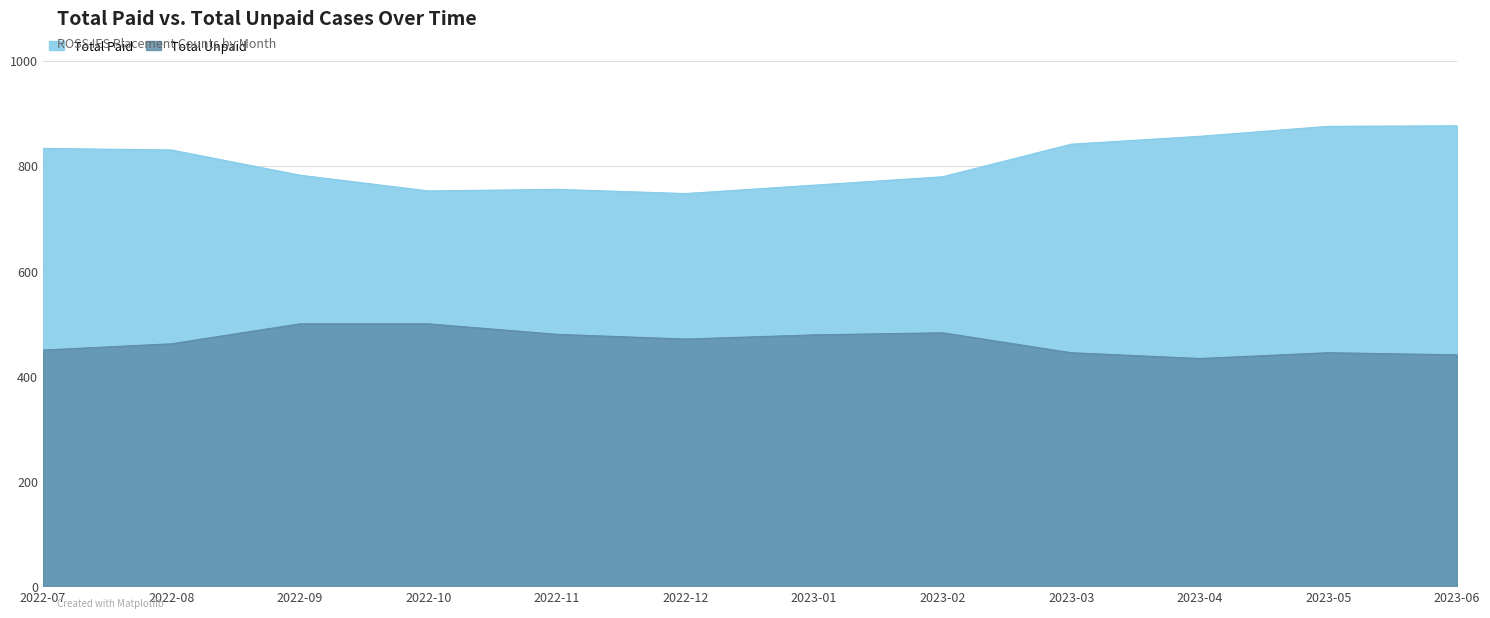

What is the difference between the highest and lowest values at 2023-02?

297